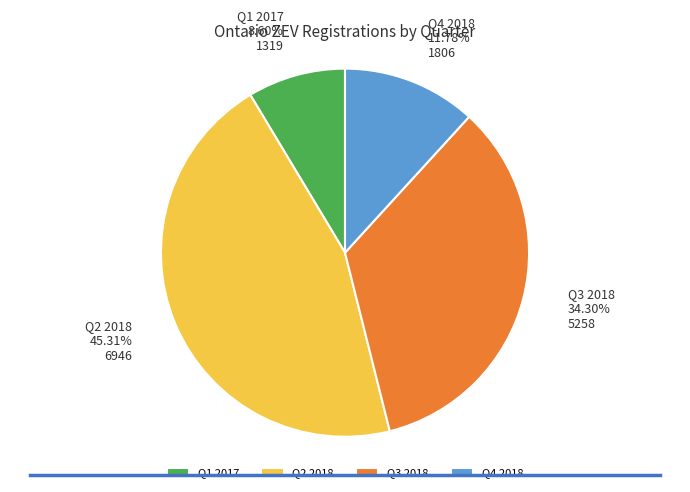

Do Q2 2018 and Q4 2018 together represent more than half of the pie?

Yes